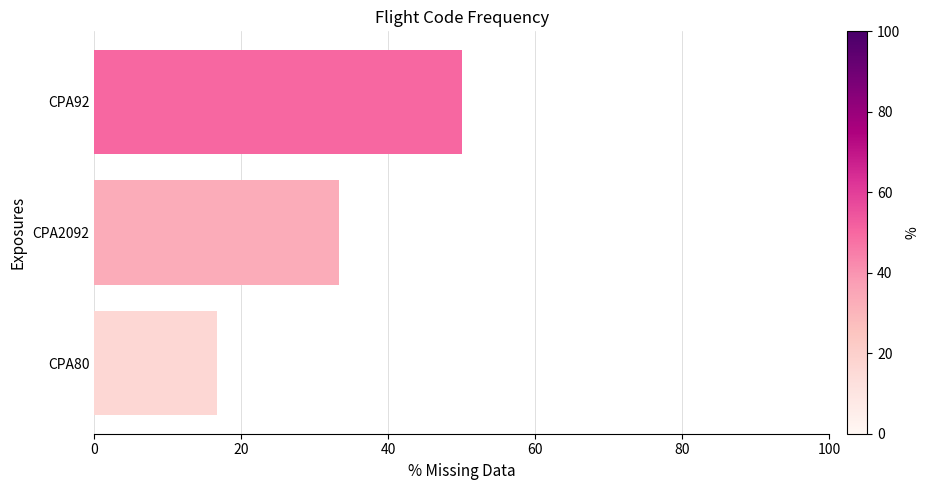

Which label corresponds to the smallest value in the chart?

CPA80